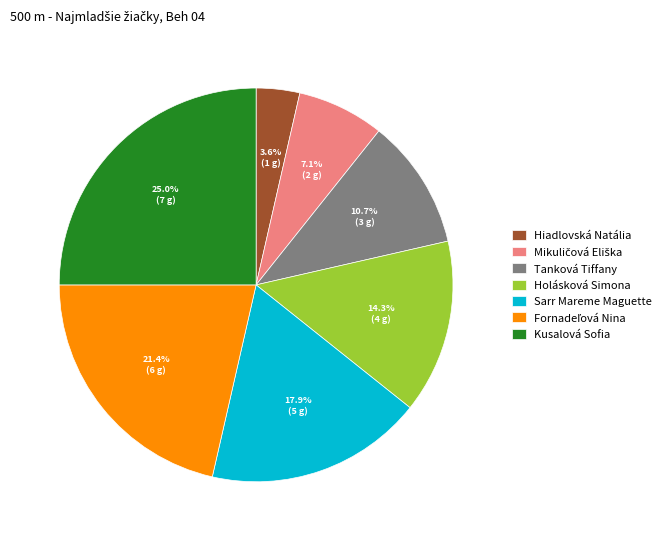

How many slices are in this pie chart?

7